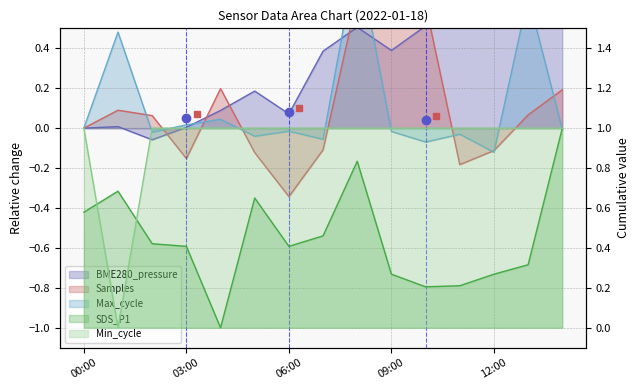

How many times do SDS_P1 and Min_cycle cross each other?

3